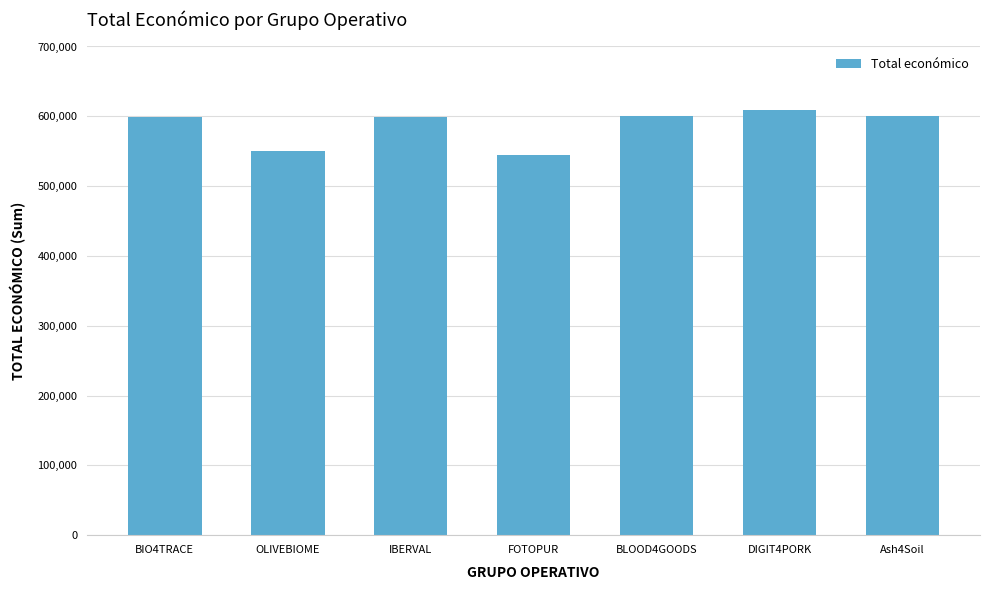

The chart shows a value of 909517 at OLIVEBIOME. True or false?

False